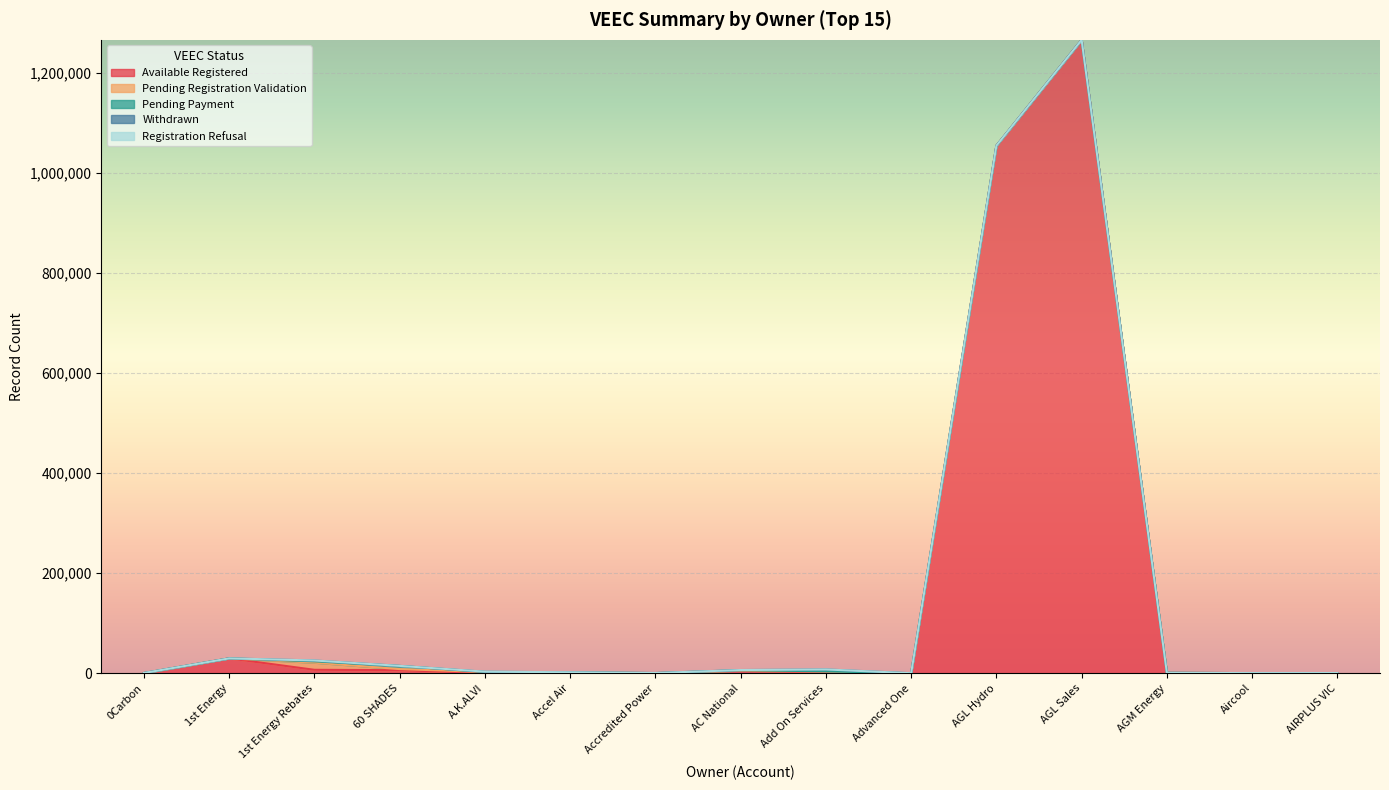

The Registration Refusal series shows 68 at AGM Energy. True or false?

False